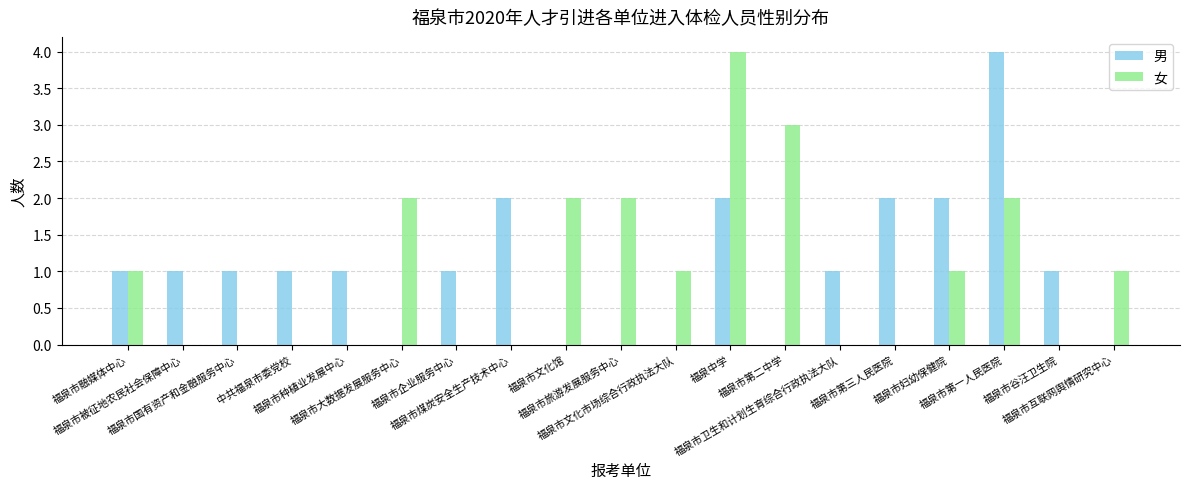

Are the bars grouped side by side (vs. stacked)?

Yes